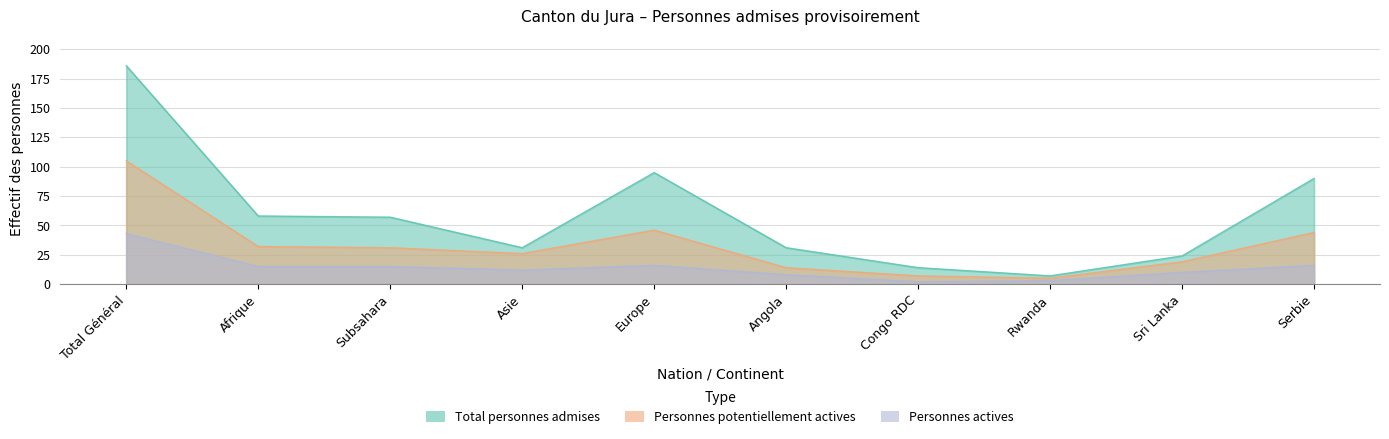

True or false: Personnes potentiellement actives and Total personnes admises cross at least once.

False